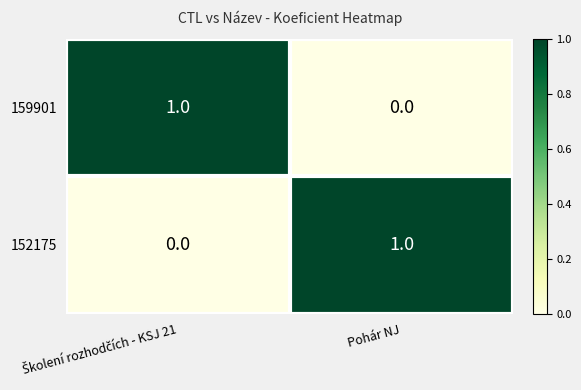

Is it true that 159901 equals 0 at Pohár NJ?

True